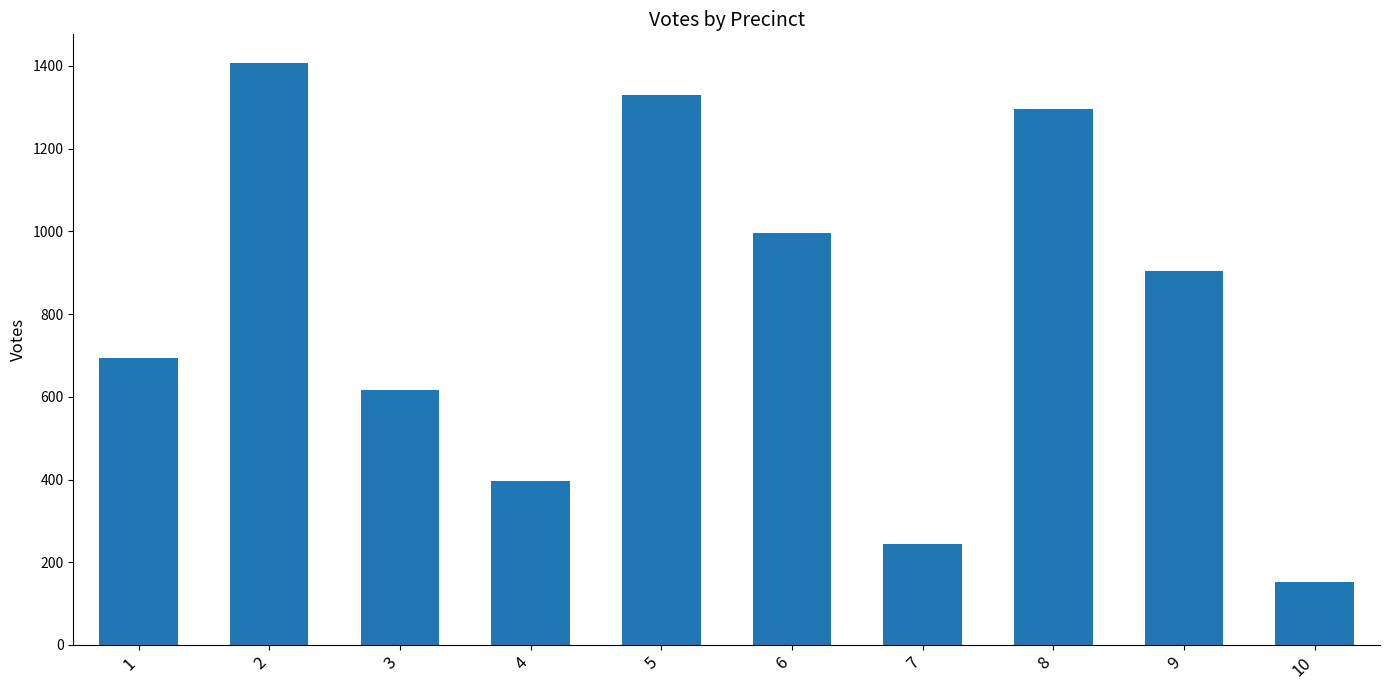

How many categories are shown in the chart?

10